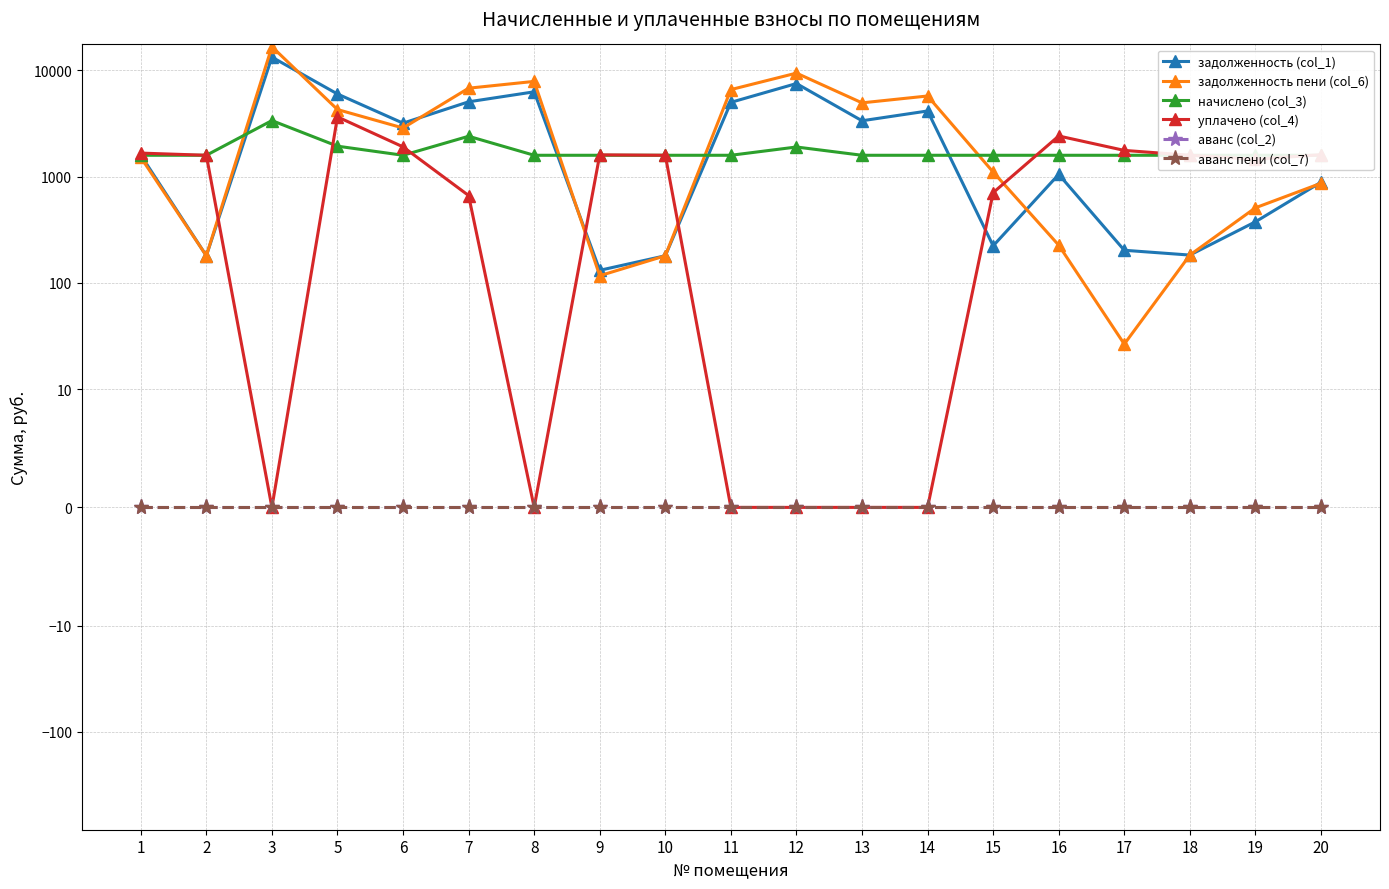

What is the difference between the maximum and minimum values in the начислено (col_3) series?

1773.9